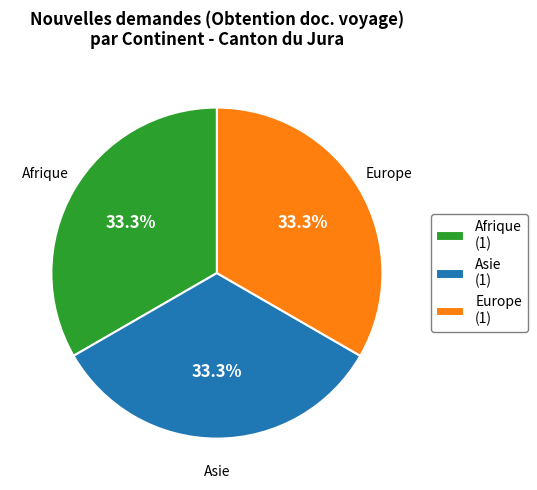

Count the number of slices in the pie.

3